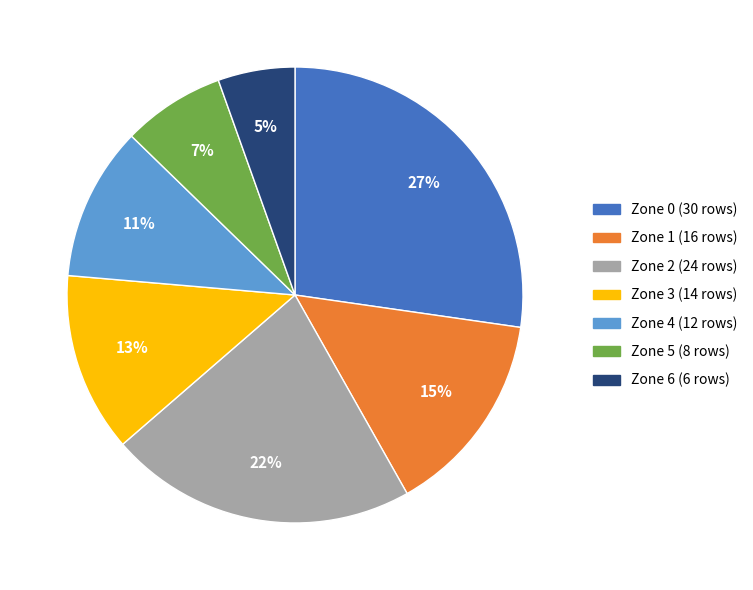

Which slice is the smallest?

Zone 6